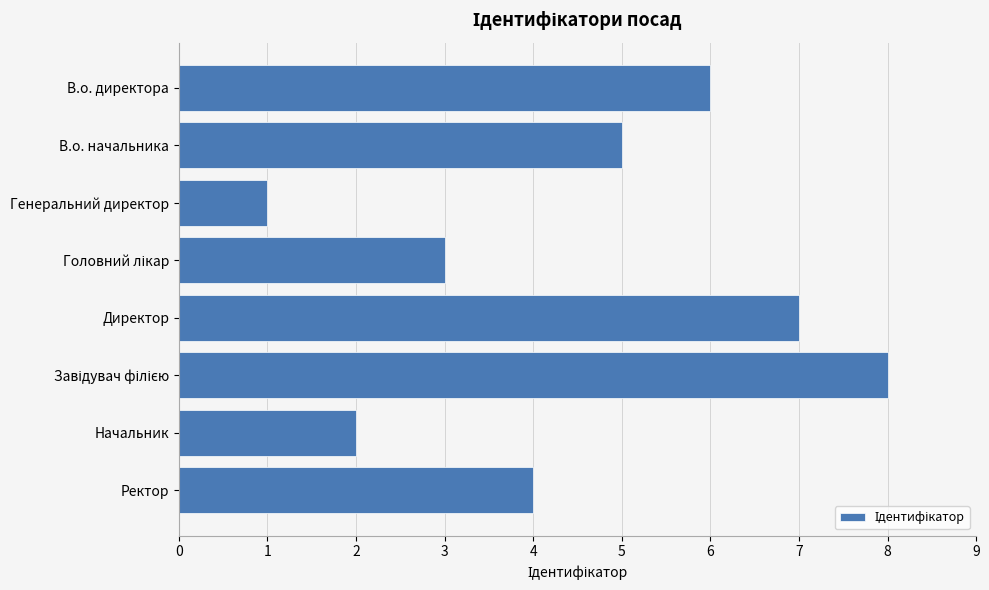

The chart shows a value of 4 at Ректор. True or false?

True